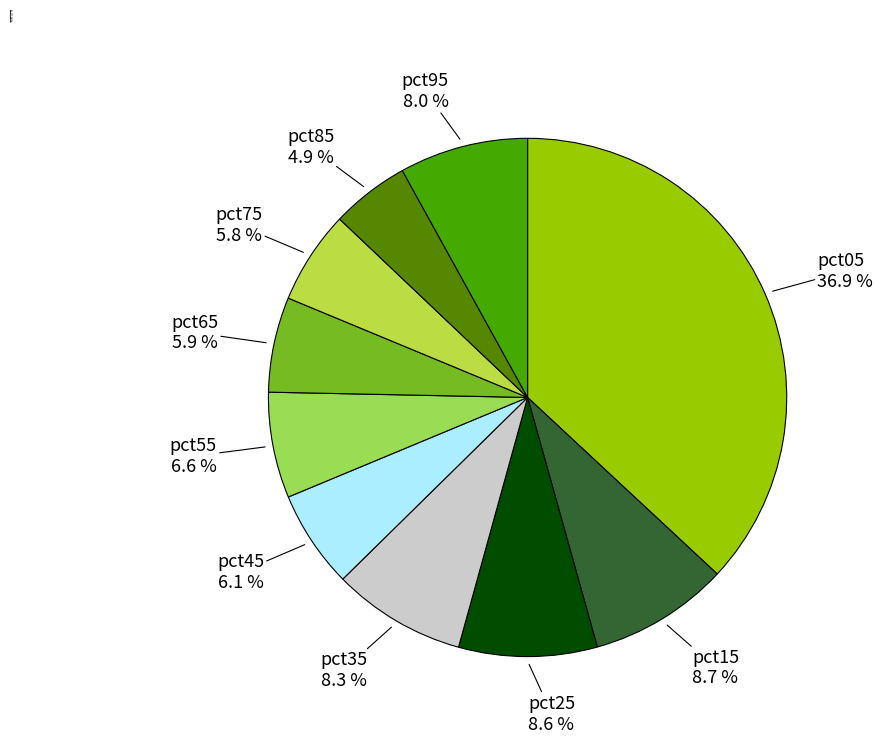

Count the number of slices in the pie.

10